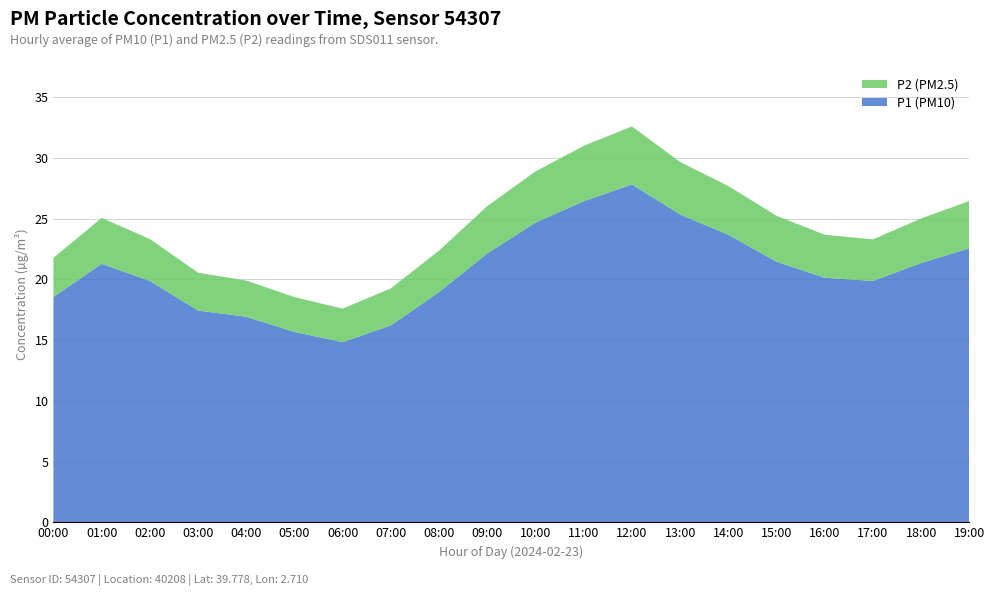

Reading right to left, extract all data points from this chart.

P1: 22.6	21.3	19.9	20.1	21.4	23.7	25.3	27.8	26.4	24.7	22.1	18.9	16.2	14.8	15.7	16.9	17.4	19.9	21.3	18.5
P2: 3.9	3.7	3.4	3.5	3.8	4.0	4.3	4.8	4.6	4.2	3.9	3.4	3.0	2.8	2.9	3.0	3.1	3.5	3.8	3.2